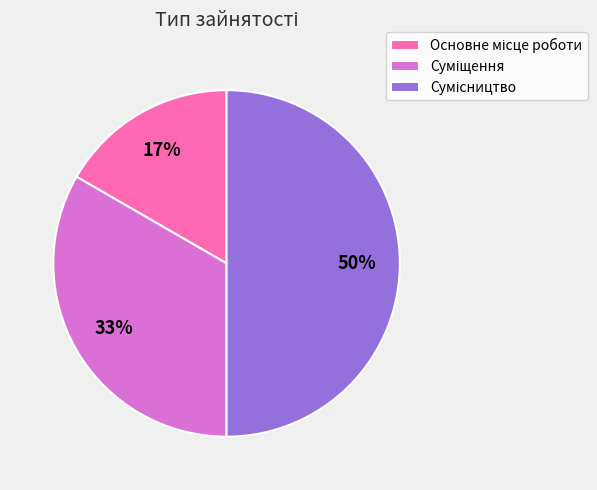

To the nearest percent, what is the average slice percentage?

33%